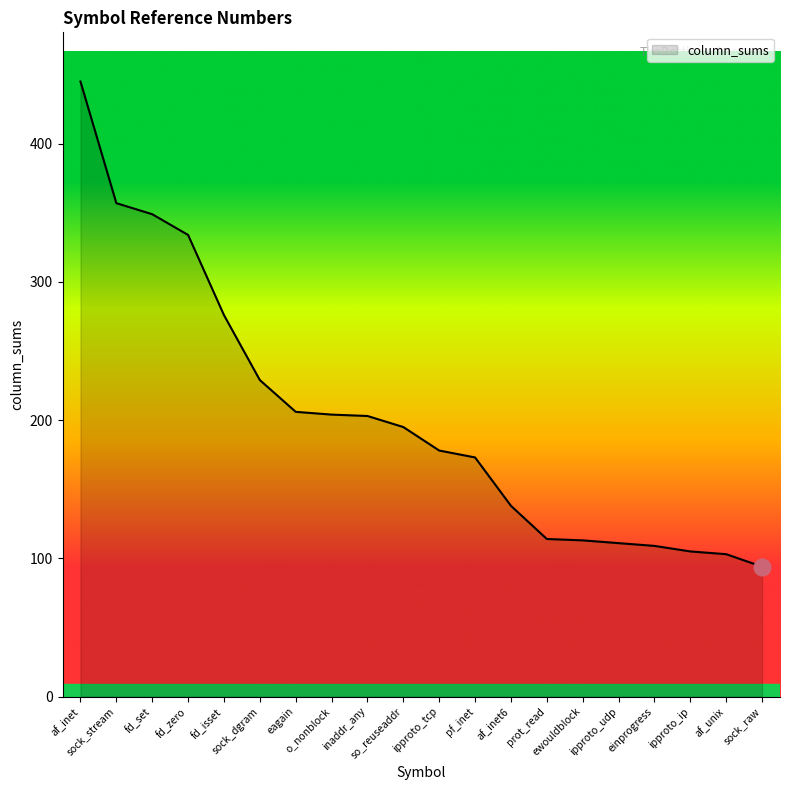

What is the greatest value displayed?

445